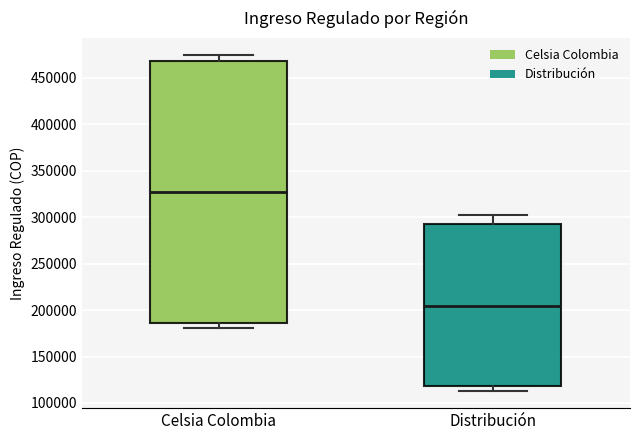

Comparing the boxes themselves (not the whiskers), which one is the tallest?

Celsia Colombia